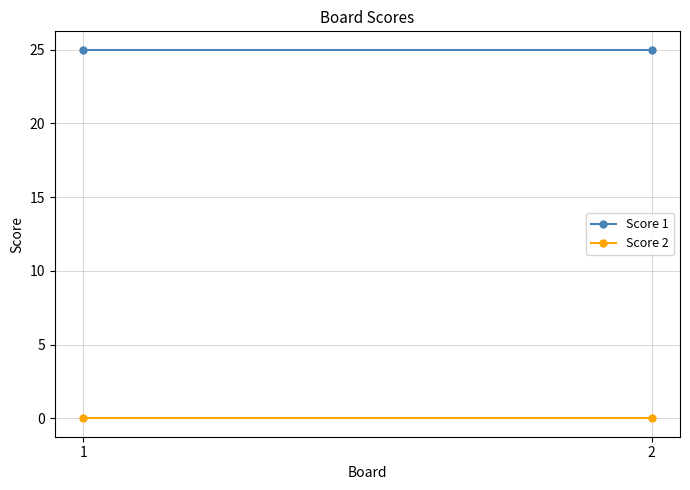

Between 1 and 2, which is larger?

1